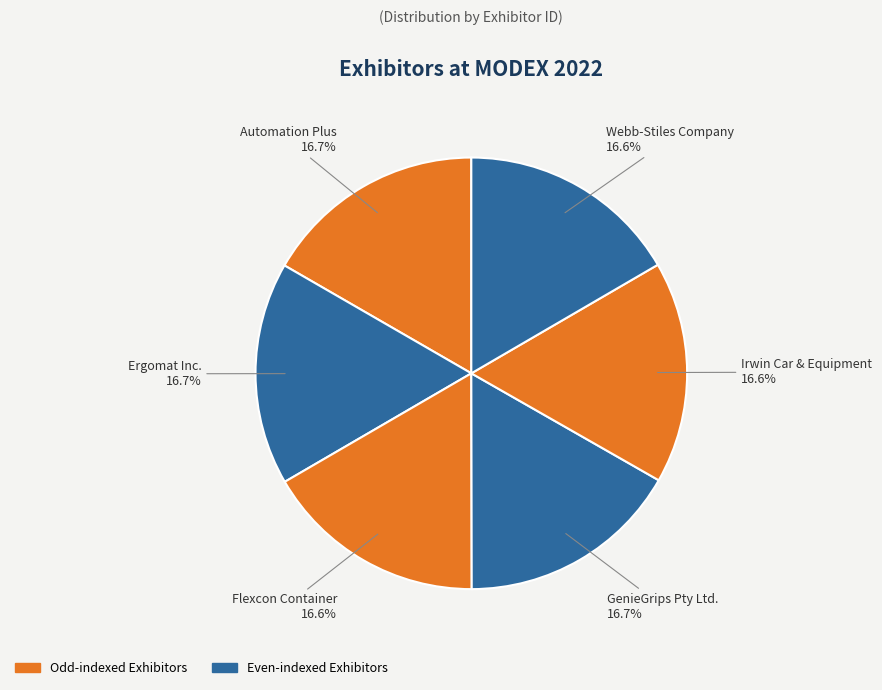

True or false: Webb-Stiles Company accounts for 17% of the total.

True